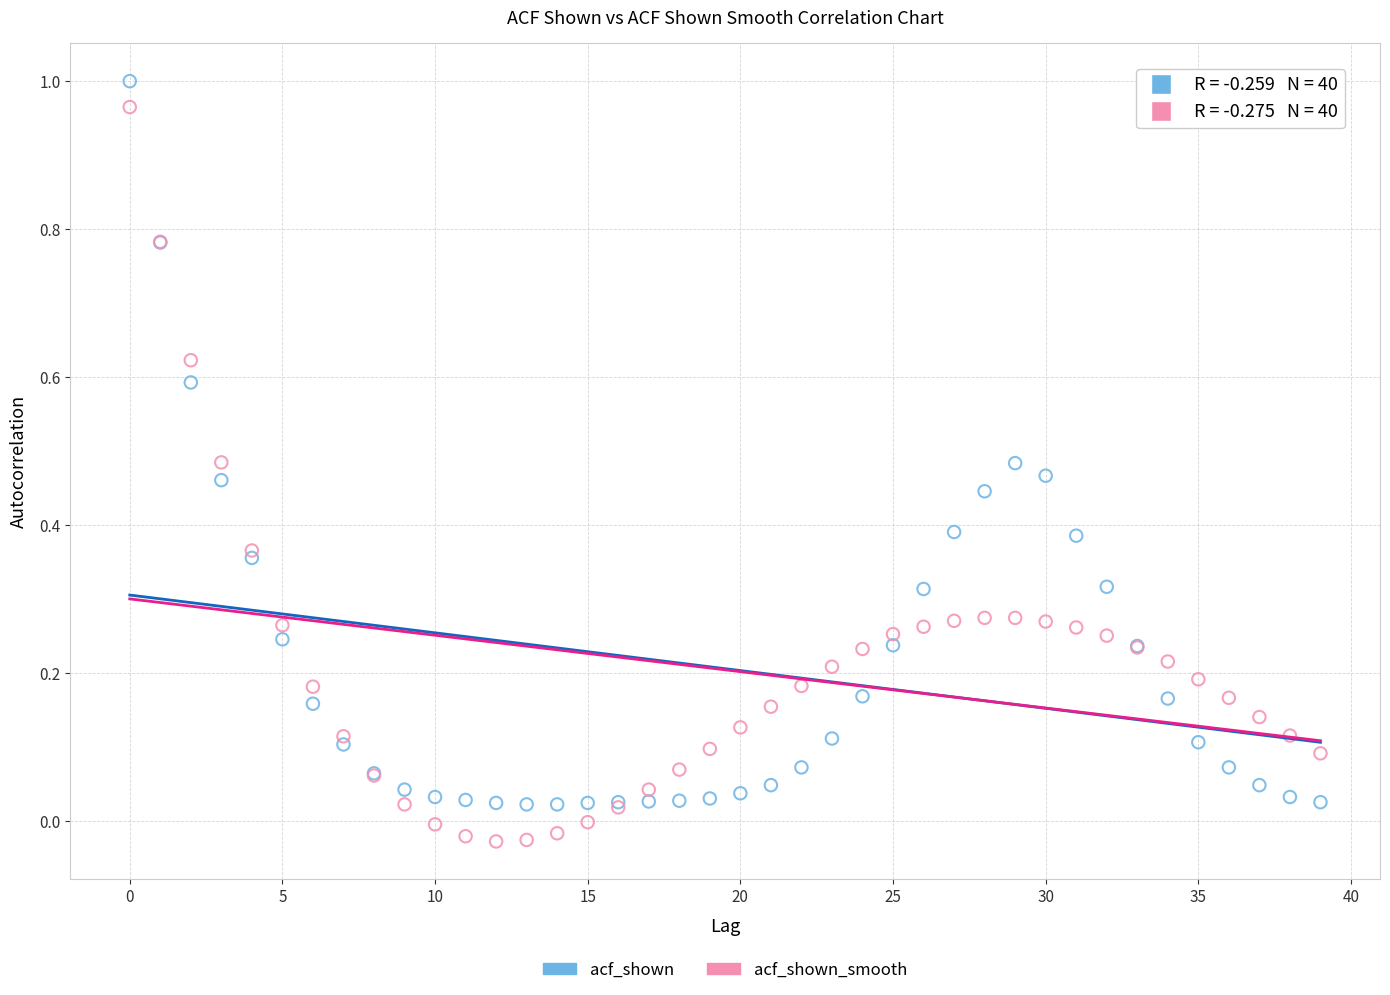

Which series contains the highest Y value?

acf_shown